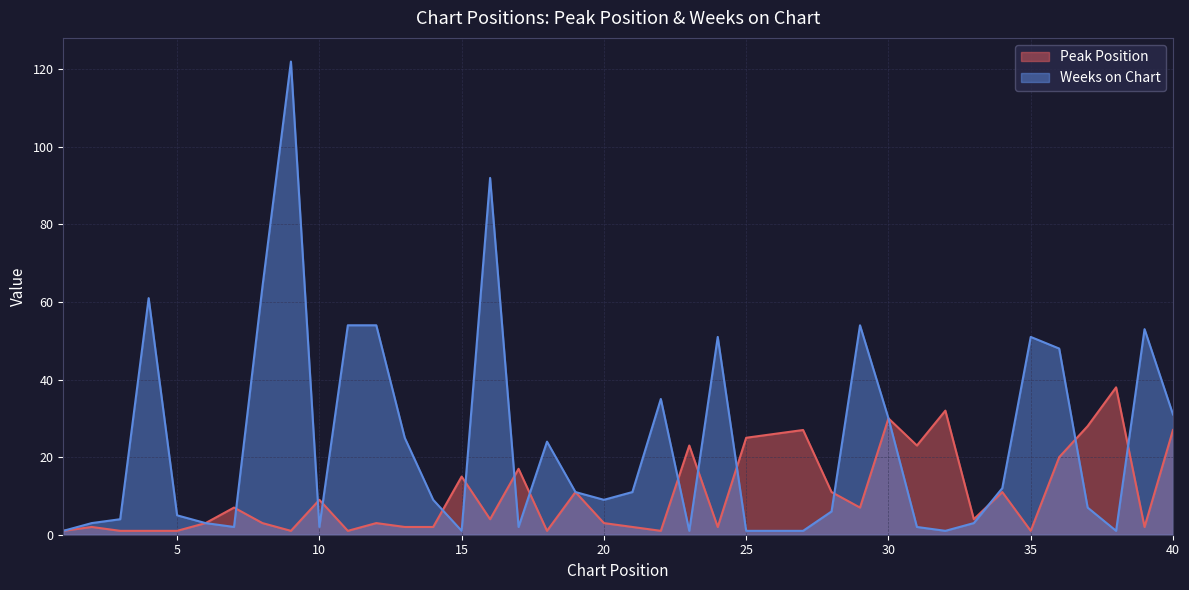

Which series changed the most between 8 and 25?

Weeks on Chart